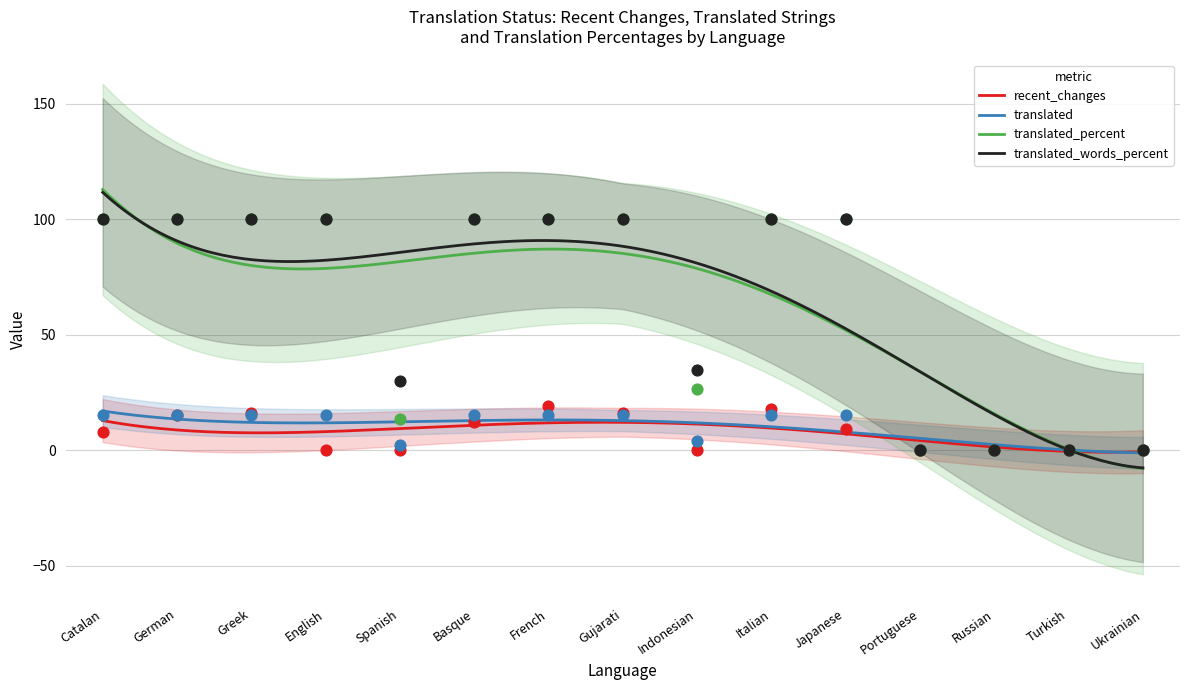

What are all the series names shown in the legend?

recent_changes, translated, translated_percent, translated_words_percent